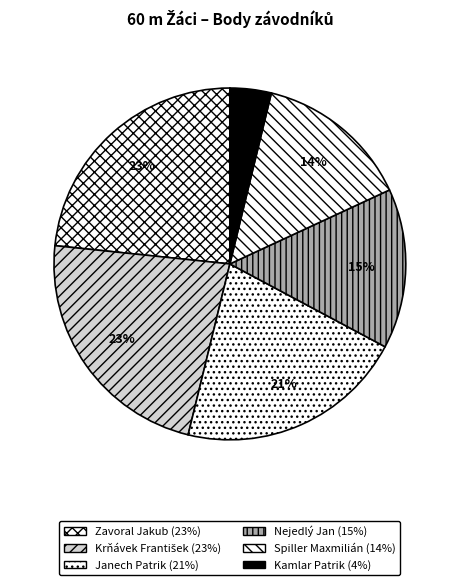

True or false: Kamlar Patrik accounts for 1% of the total.

False